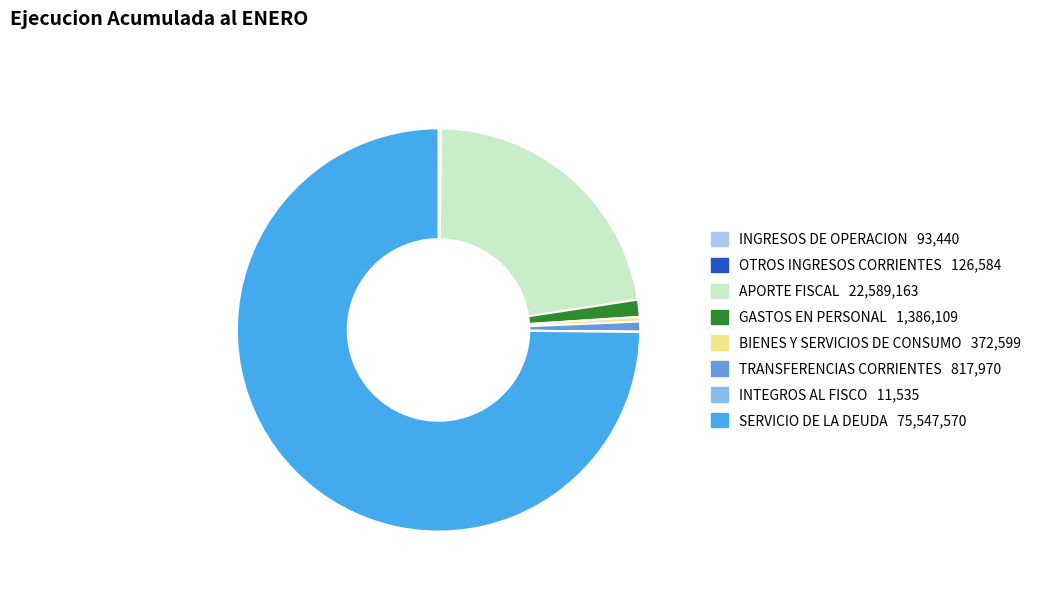

What percentage is the GASTOS EN PERSONAL slice, to the nearest percent?

1%